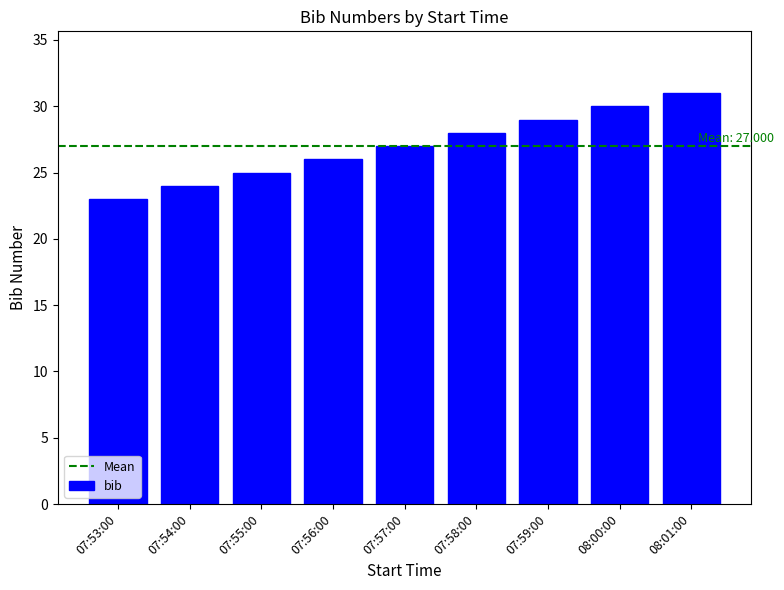

Rank the categories by value from highest to lowest.

08:01:00, 08:00:00, 07:59:00, 07:58:00, 07:57:00, 07:56:00, 07:55:00, 07:54:00, 07:53:00